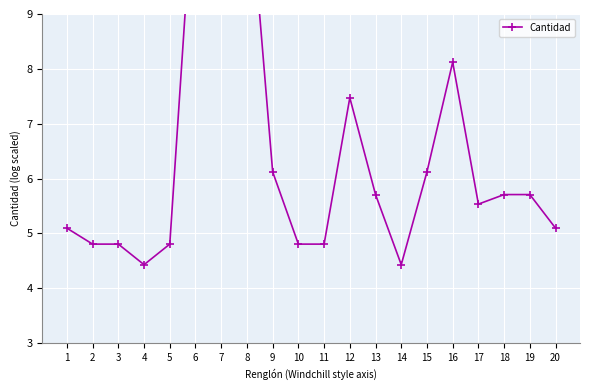

Rank the categories by value from lowest to highest.

4, 14, 2, 3, 5, 10, 11, 1, 20, 17, 13, 18, 19, 9, 15, 12, 16, 8, 6, 7